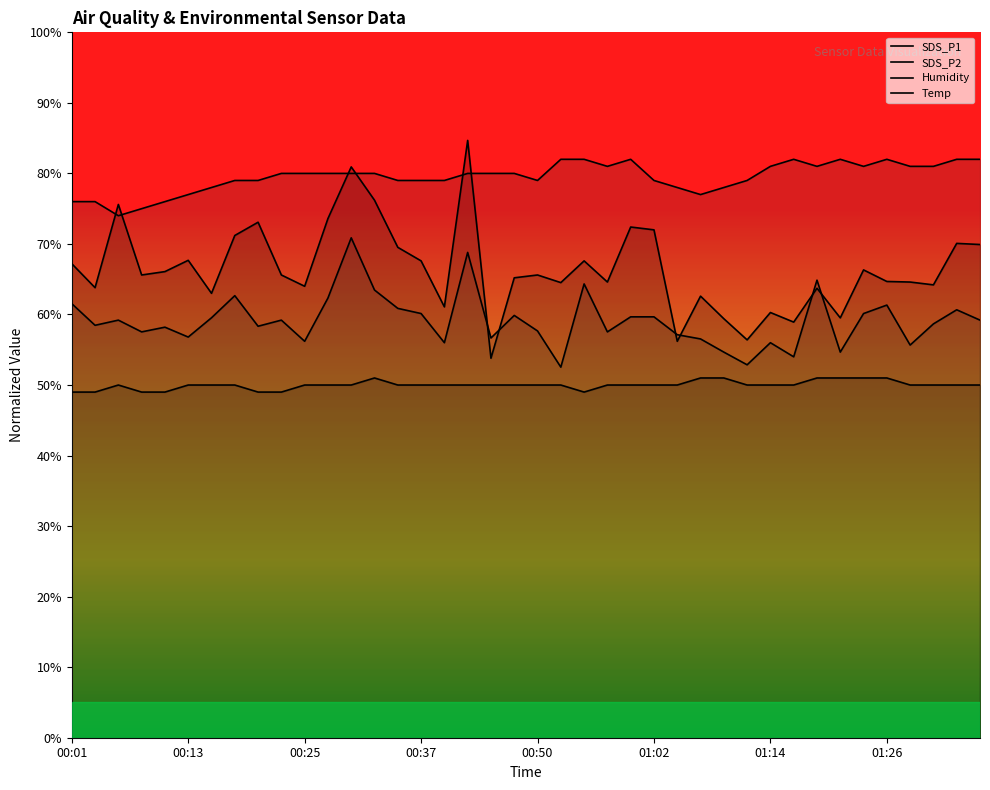

What is the smallest value displayed?

49.0